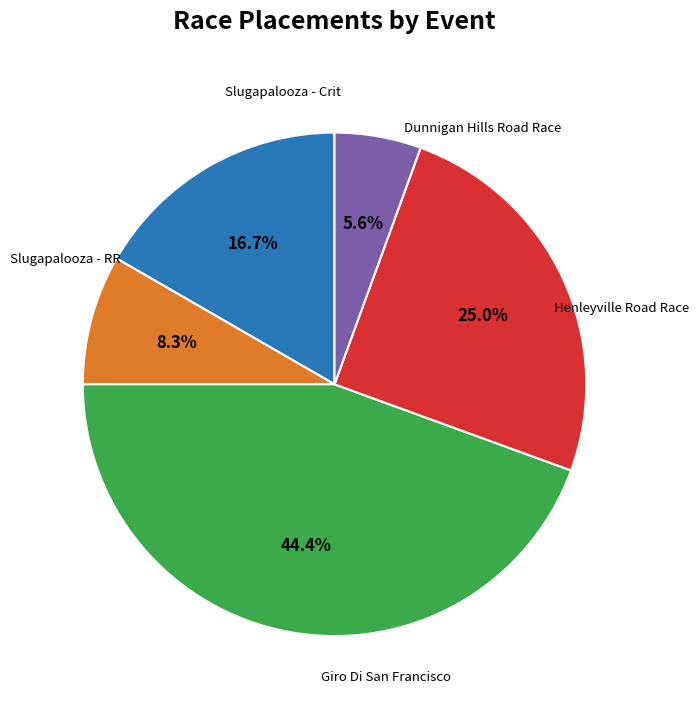

Is there any slice that represents more than half of the pie?

No